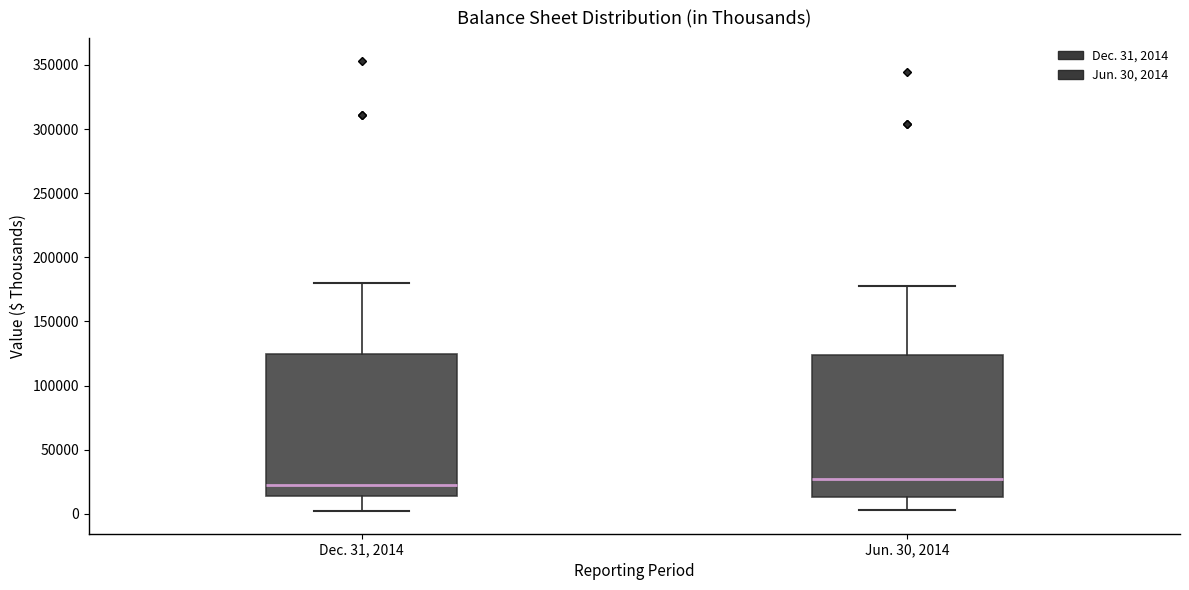

Where is the lower edge of the box for Jun. 30, 2014 on the y-axis? The values are not printed on the chart, so give them approximately, as read against the axis.

15000